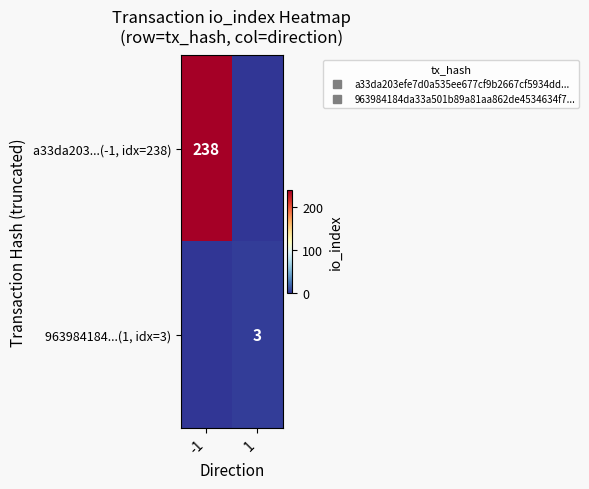

Which series changed the most between -1 and 1?

a33da203...(-1, idx=238)